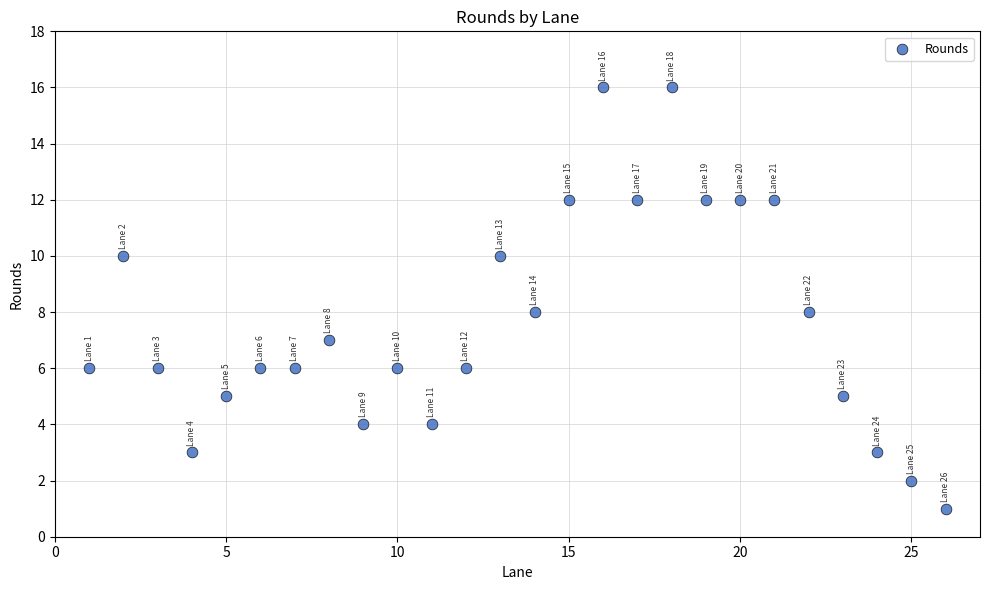

What is the range of Y values (max minus min)?

15